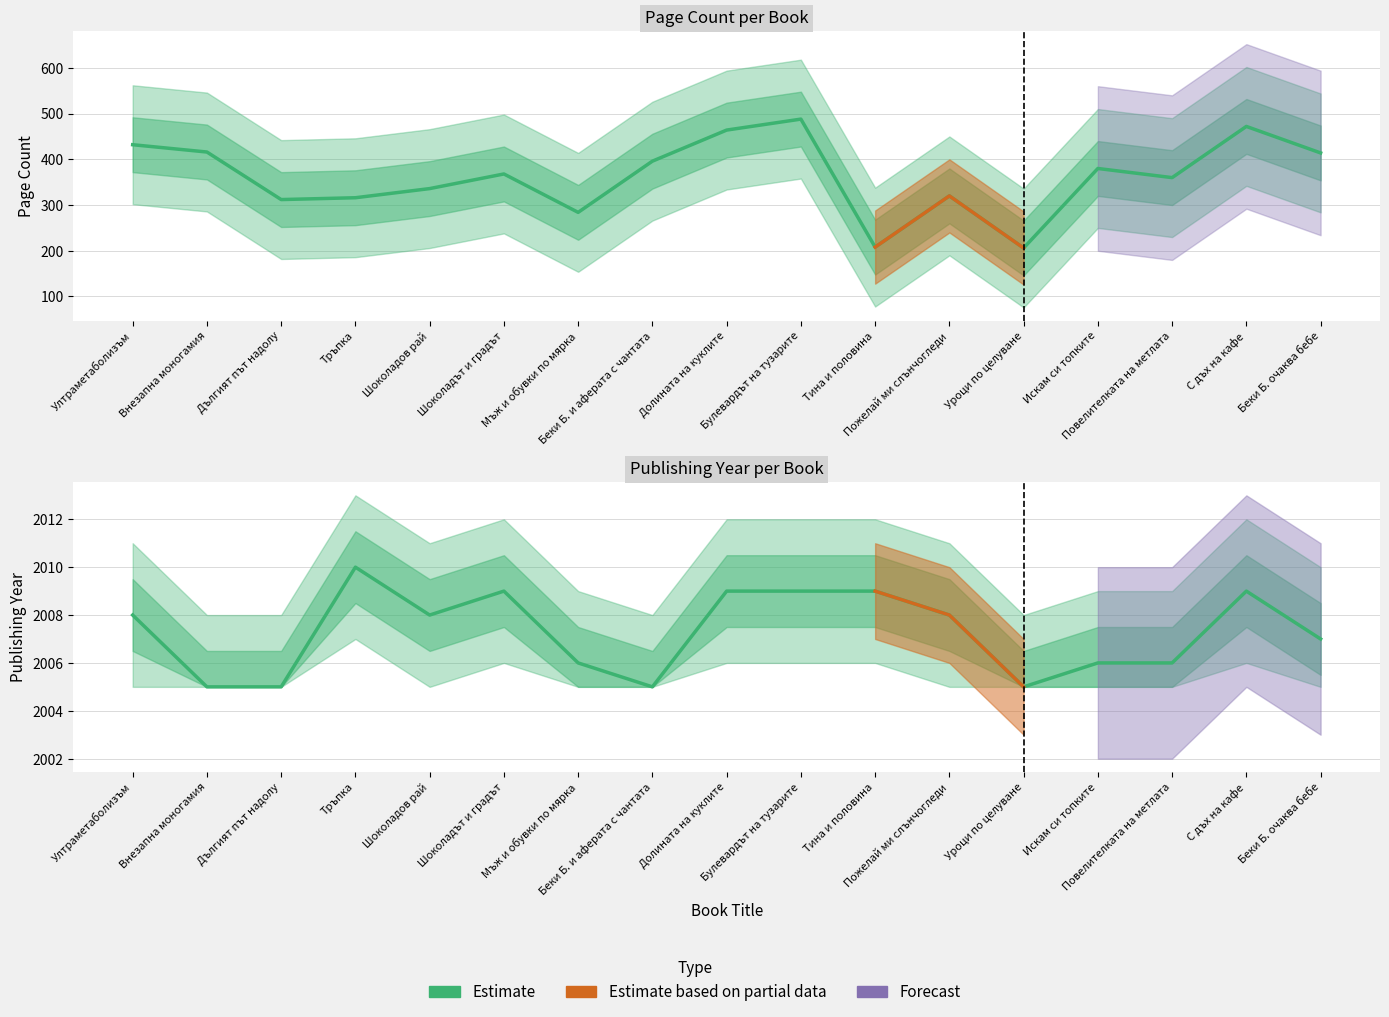

What is the minimum value shown in the chart?

206